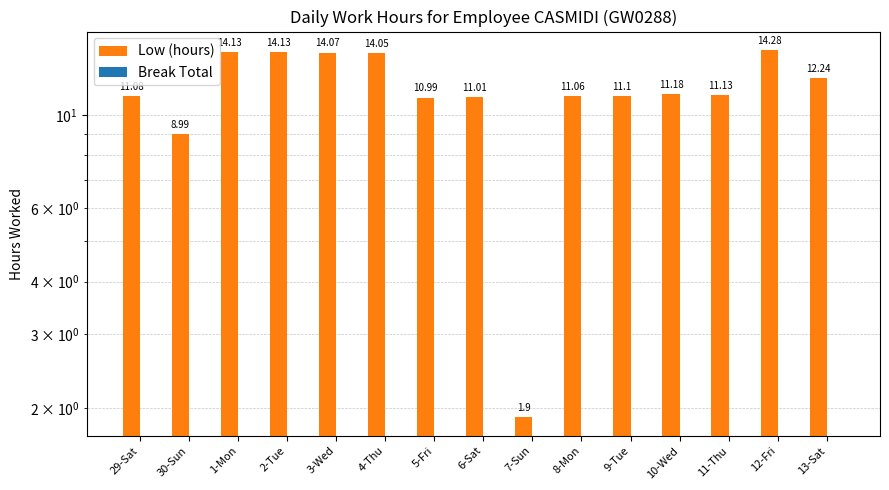

Where does the Low (hours) series first go above 11?

29-Sat